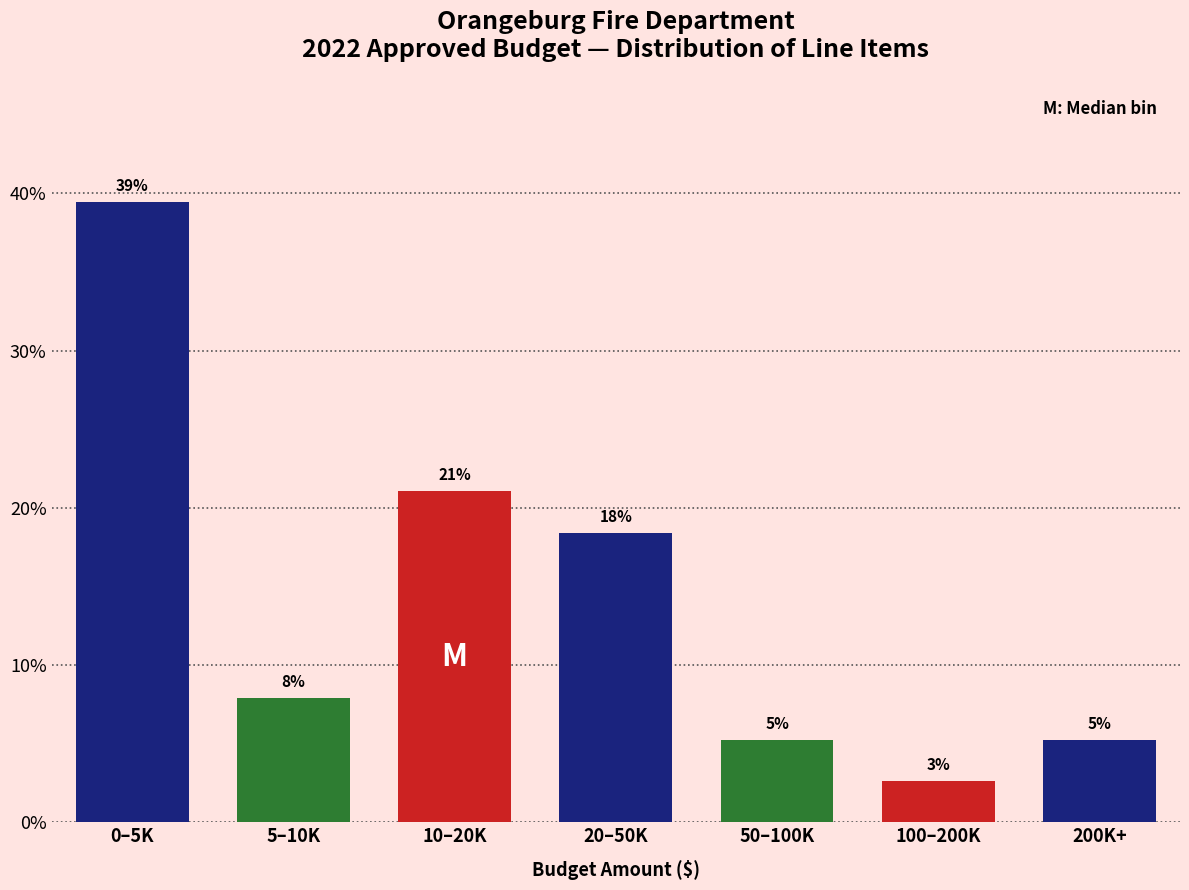

Does the chart contain any negative values?

No